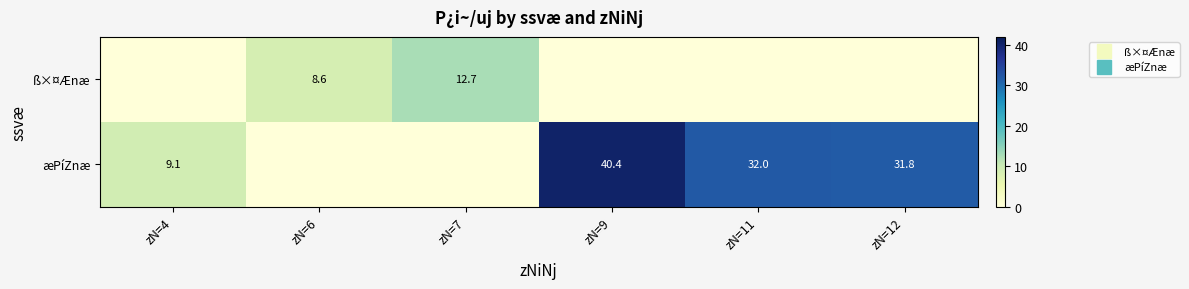

How many values in æPíZnæ are above zero?

4